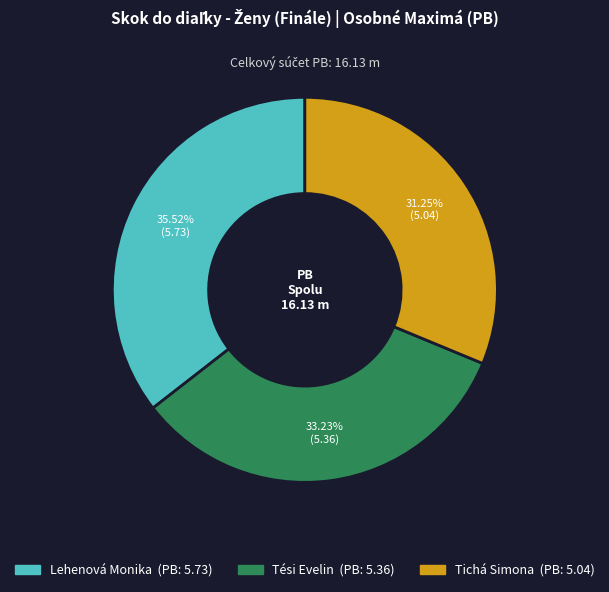

Rank the categories by value from highest to lowest.

Lehenová Monika, Tési Evelin, Tichá Simona